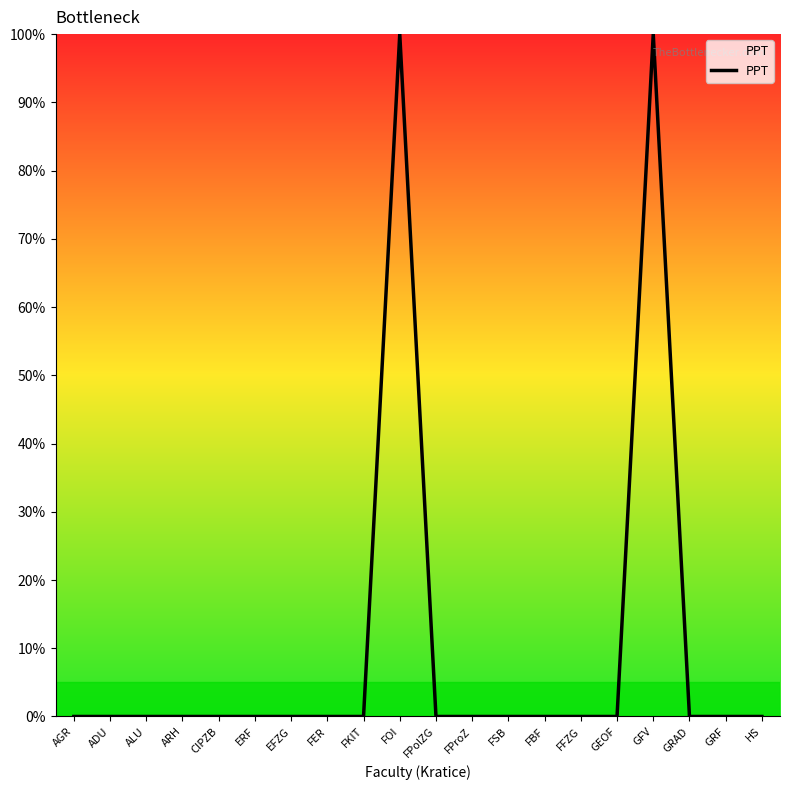

What is the difference between the second highest and minimum values?

100